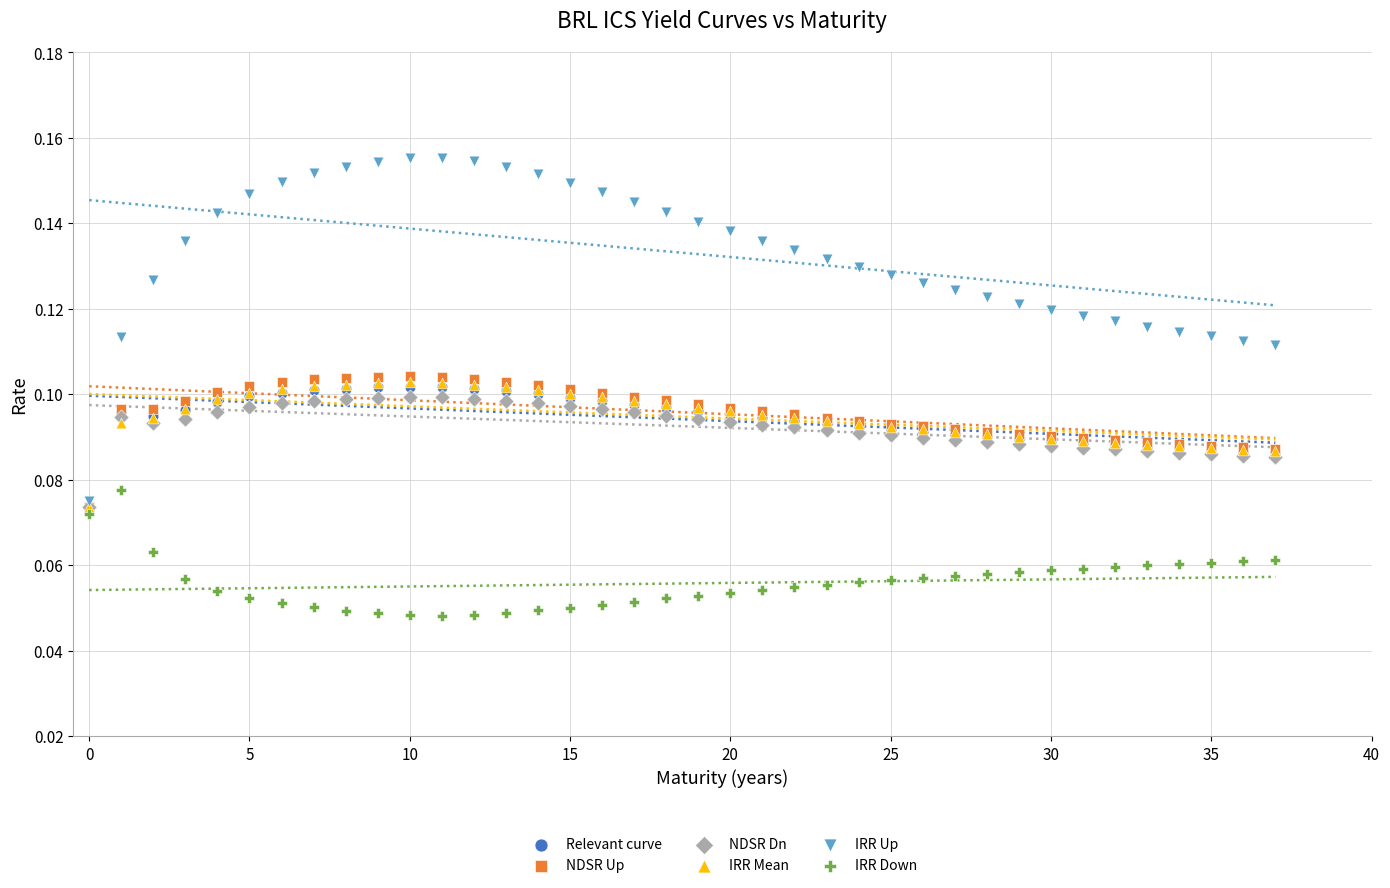

Which series reaches the maximum Y coordinate?

IRR Up